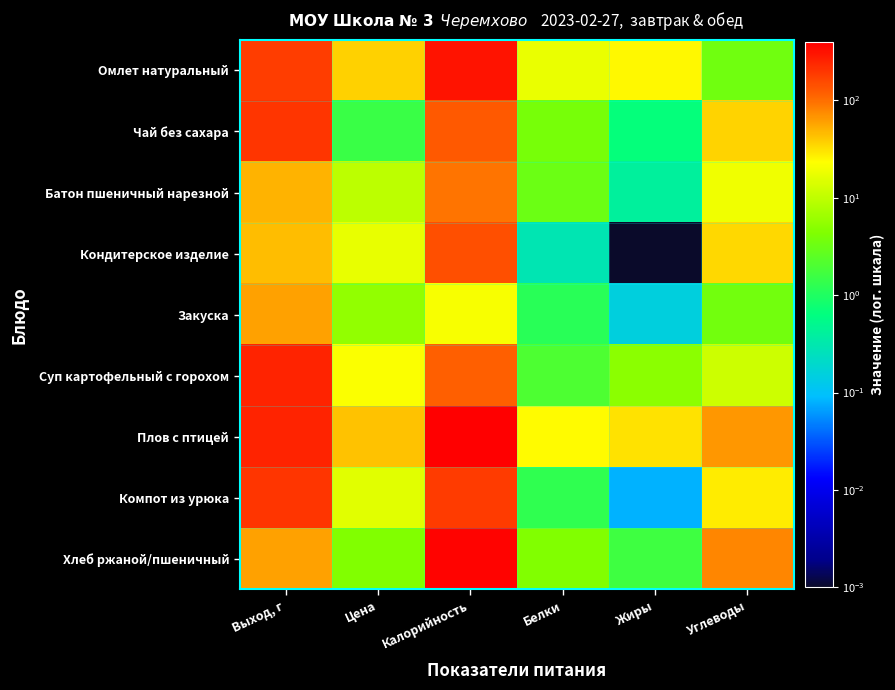

At how many categories does at least one series exceed 316?

1